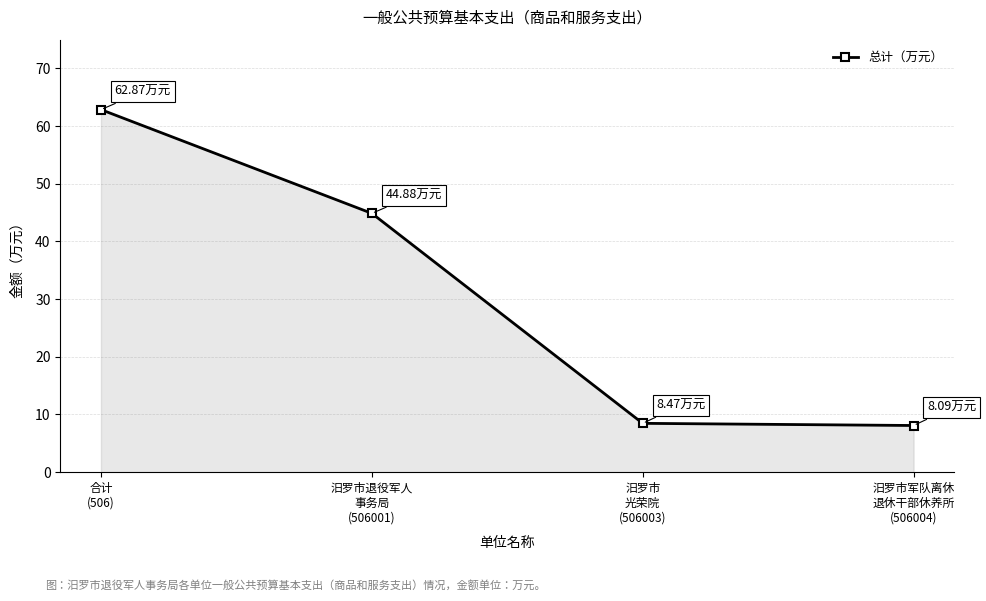

What is the change in value from 汨罗市
光荣院
(506003) to 汨罗市军队离休
退休干部休养所
(506004)?

-0.4